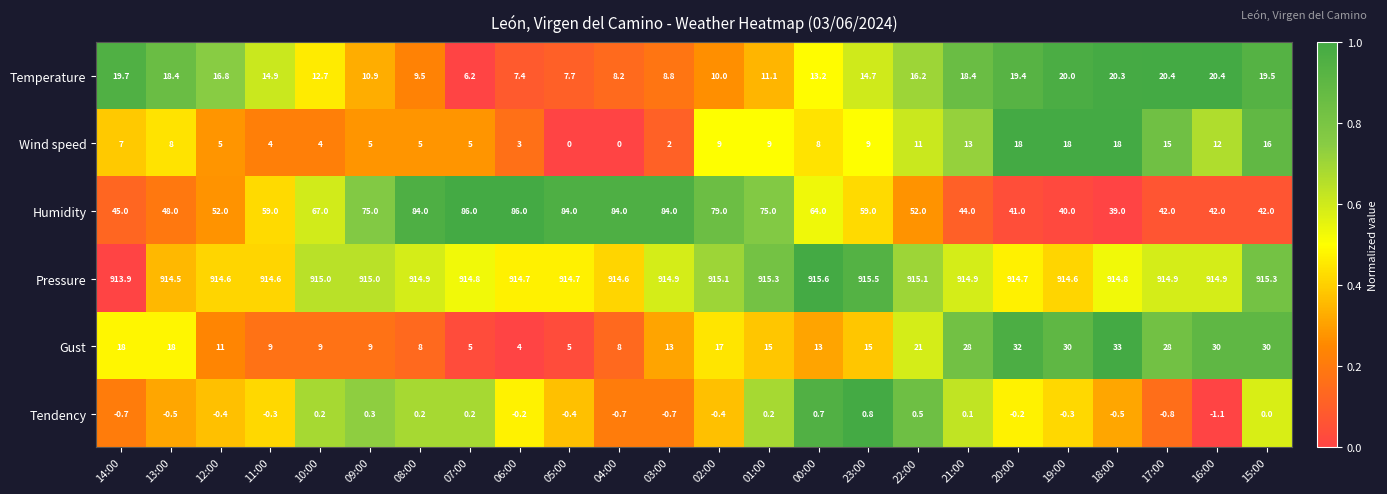

Count the number of data series in this chart.

6